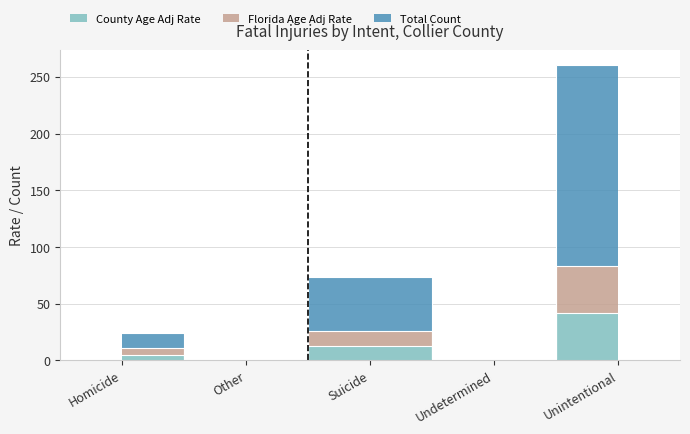

What is the label of the 5th point from the left?

Unintentional